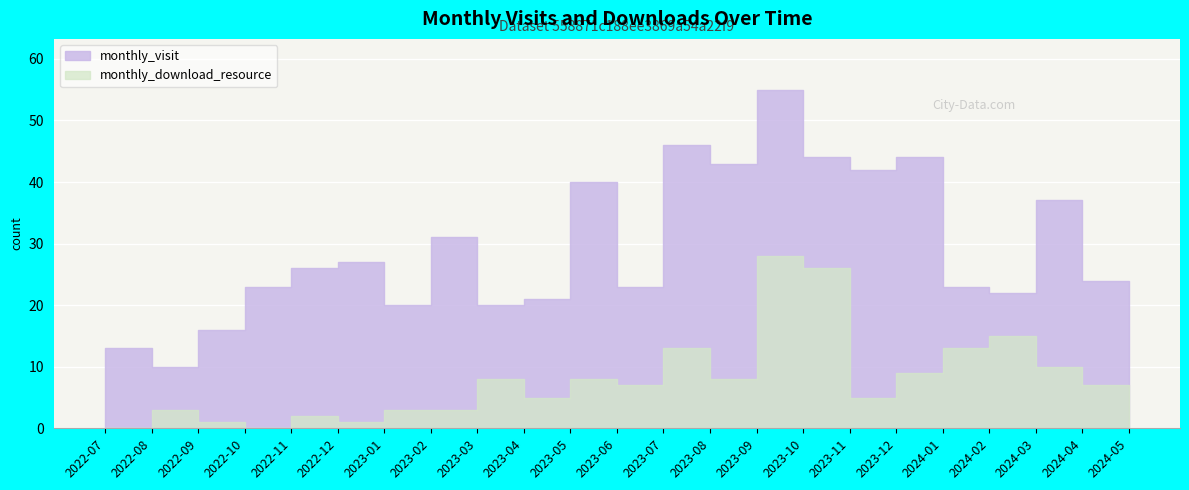

True or false: monthly_download_resource and monthly_visit cross at least once.

False